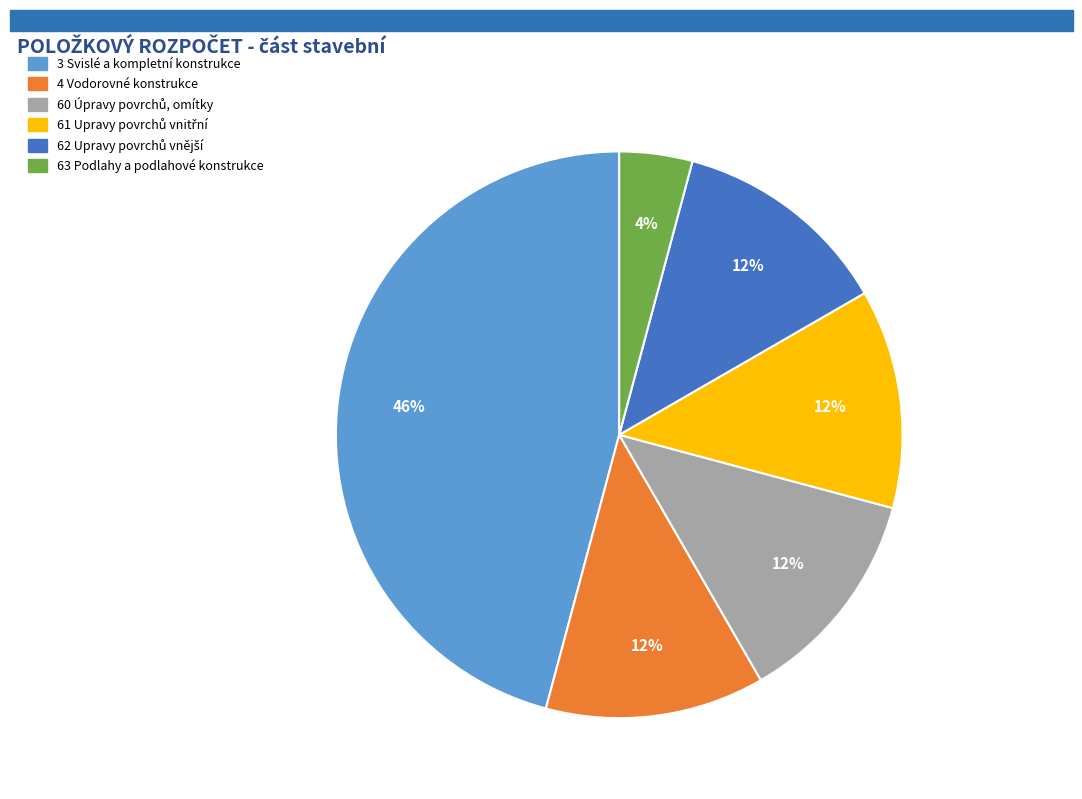

Which slice is the largest?

3 Svislé a kompletní konstrukce